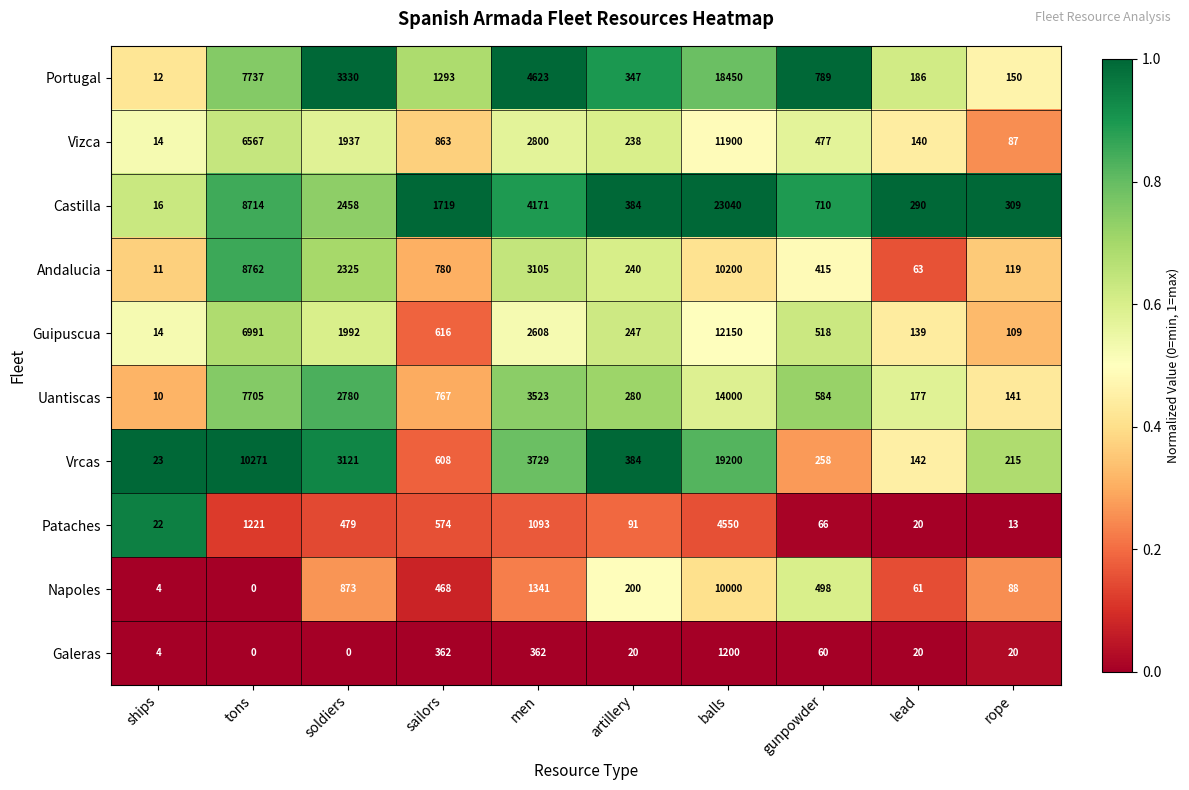

What is the difference between the second highest and second lowest values in the Galeras series?

362